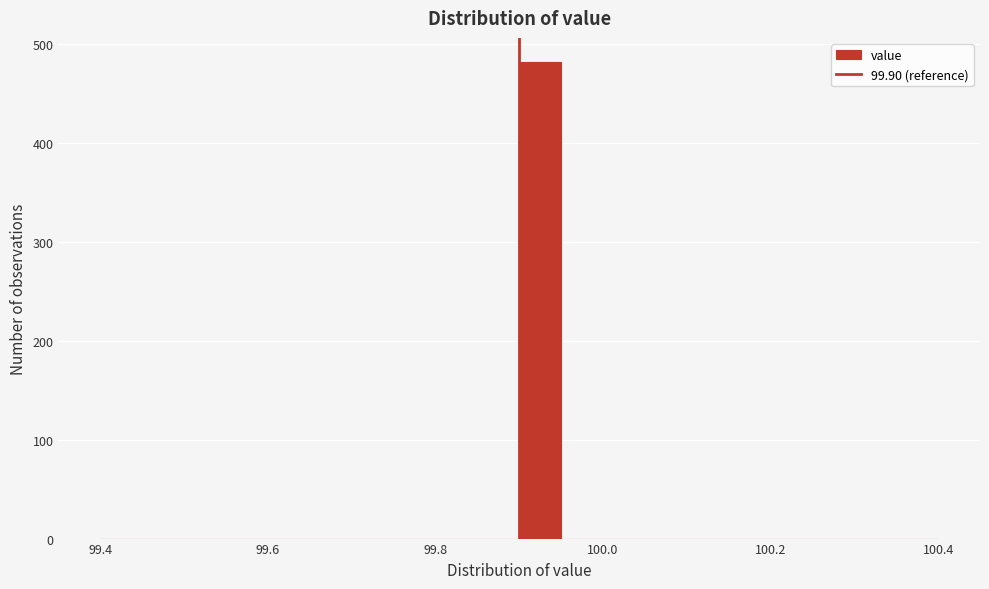

Read against the x-axis, roughly where is the centre of the tallest bar?

99.92